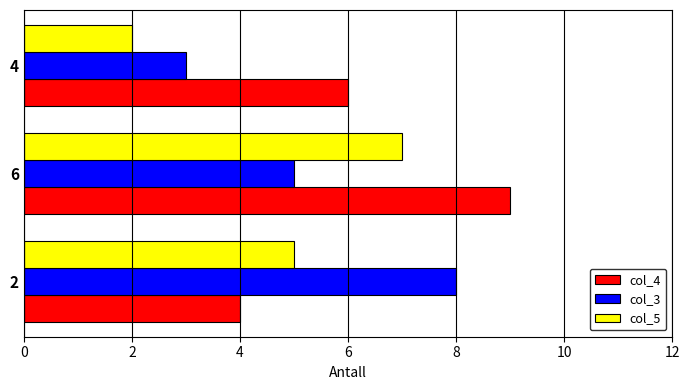

What is the sum of the col_4 values at 2 and 4?

10